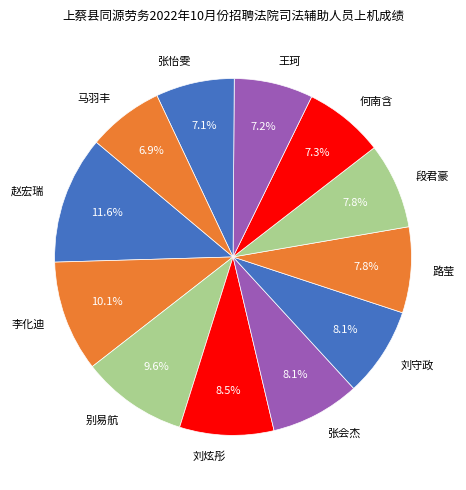

True or false: 路莹 accounts for 20% of the total.

False